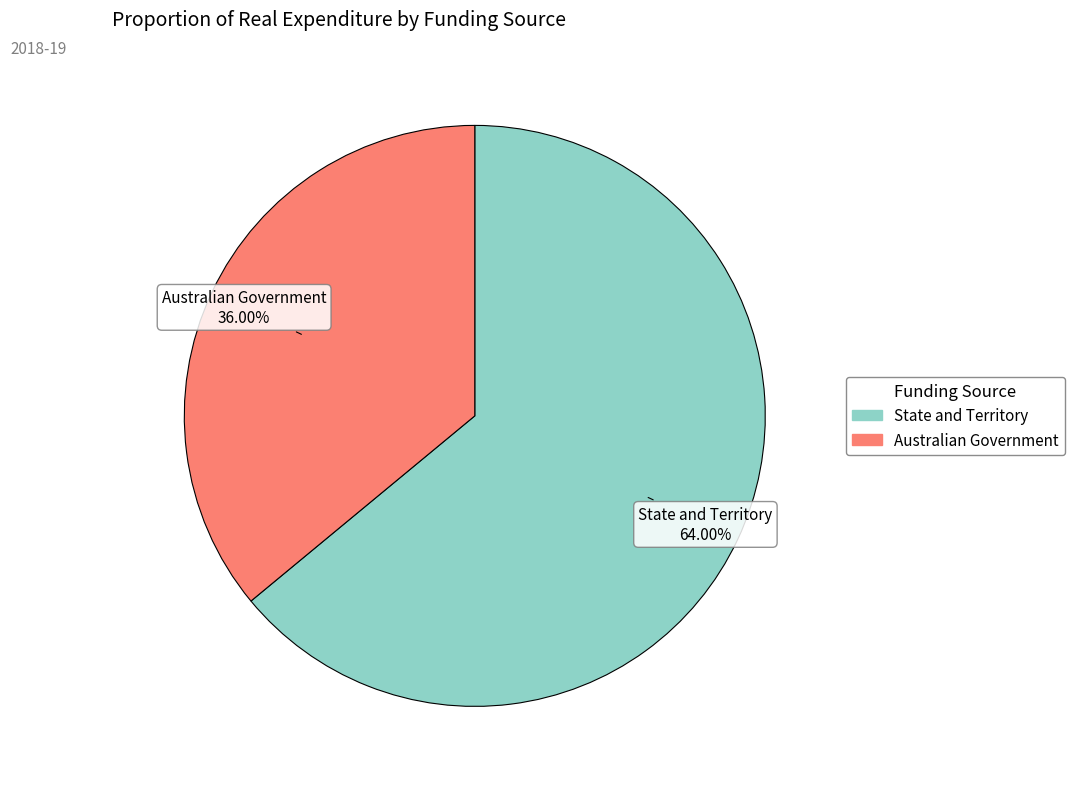

Is there any slice that represents more than half of the pie?

Yes